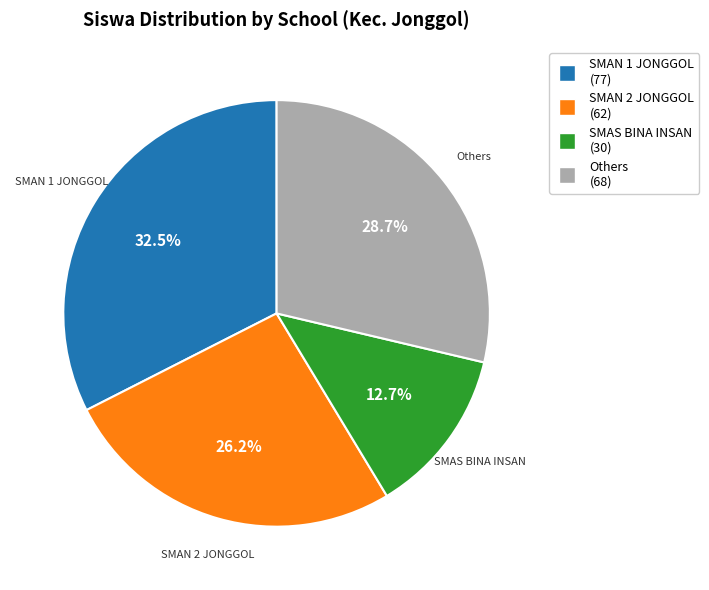

How many slices are in this pie chart?

4